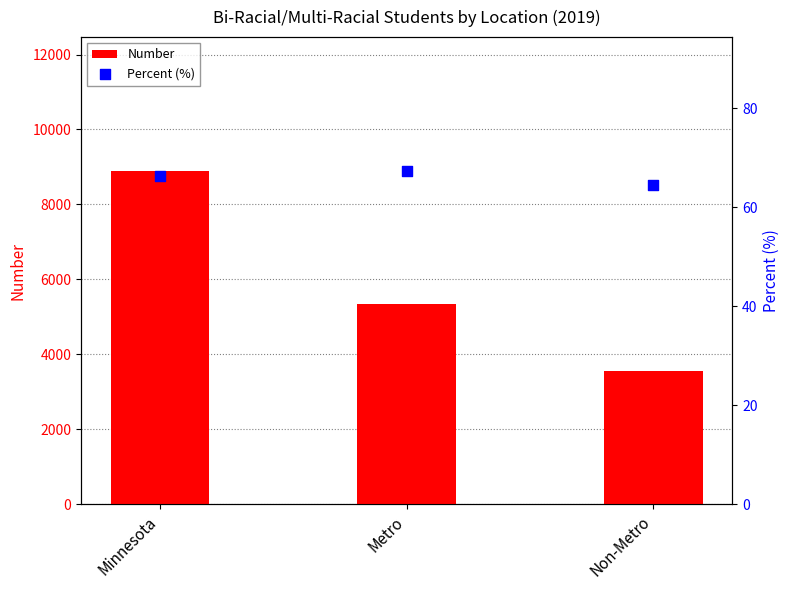

Which series contains the highest Y value?

Number